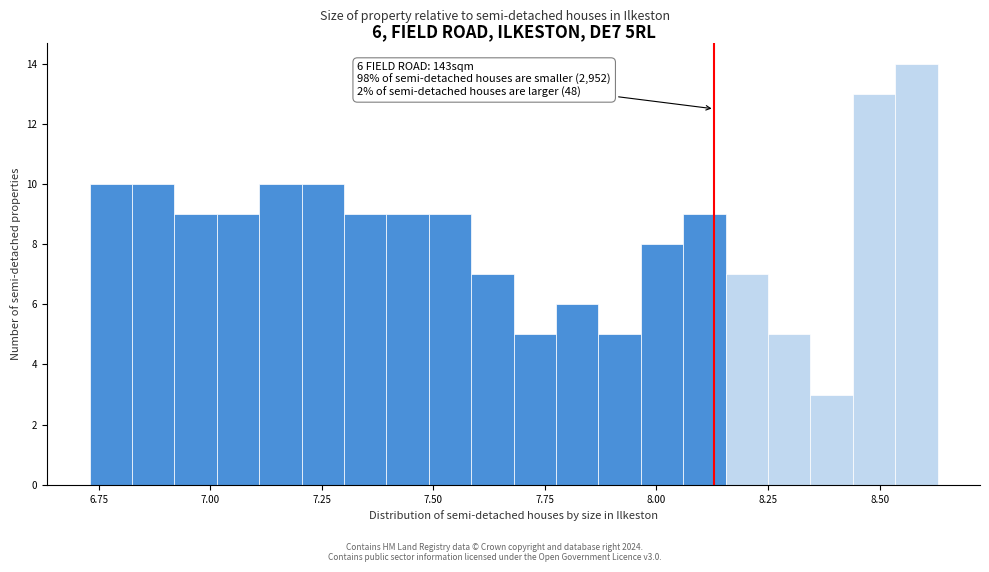

Around what value on the x-axis is the tallest bar? Give the approximate position of its centre, as read against the axis.

8.60